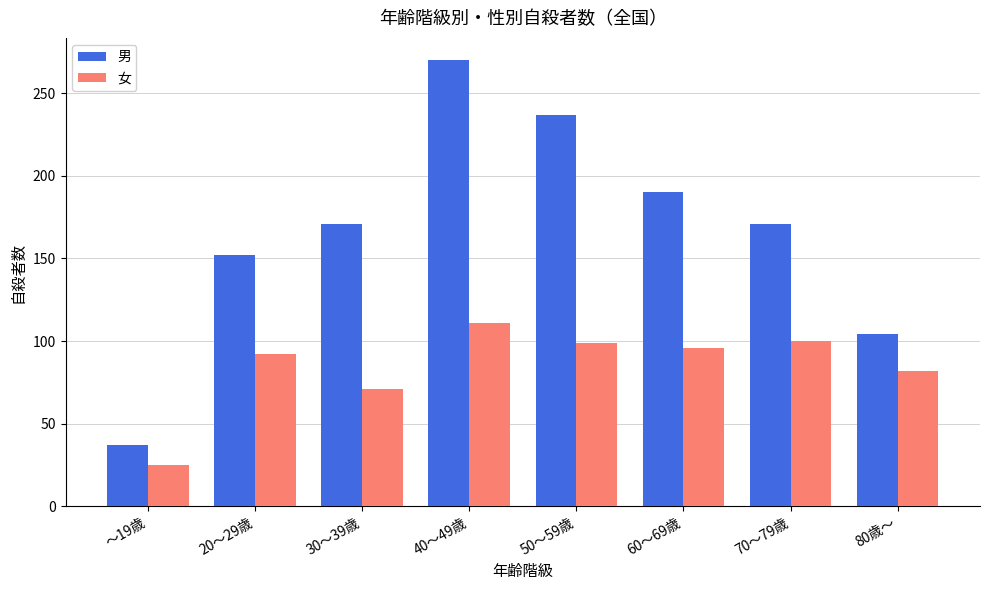

What is the value of the 男 bar at the 4th from the left?

270